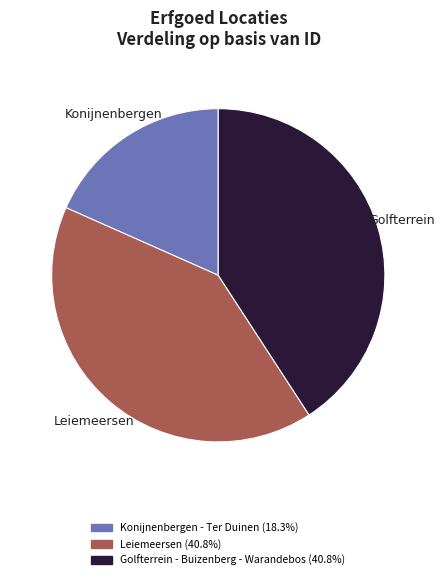

True or false: Konijnenbergen - Ter Duinen accounts for 27% of the total.

False